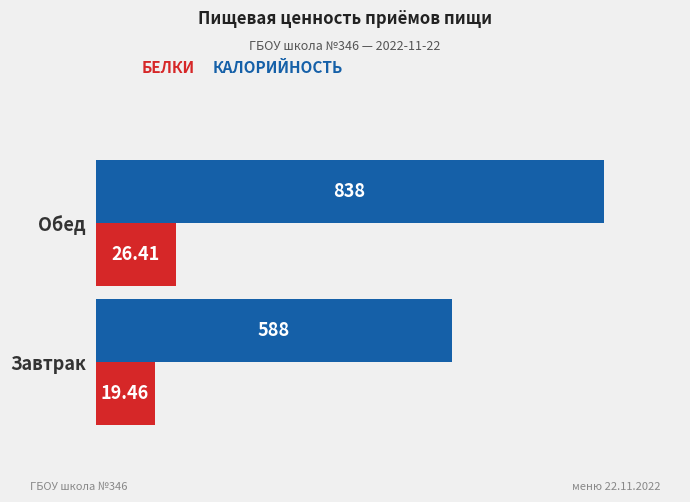

At which category is the sum across all series the highest?

Обед